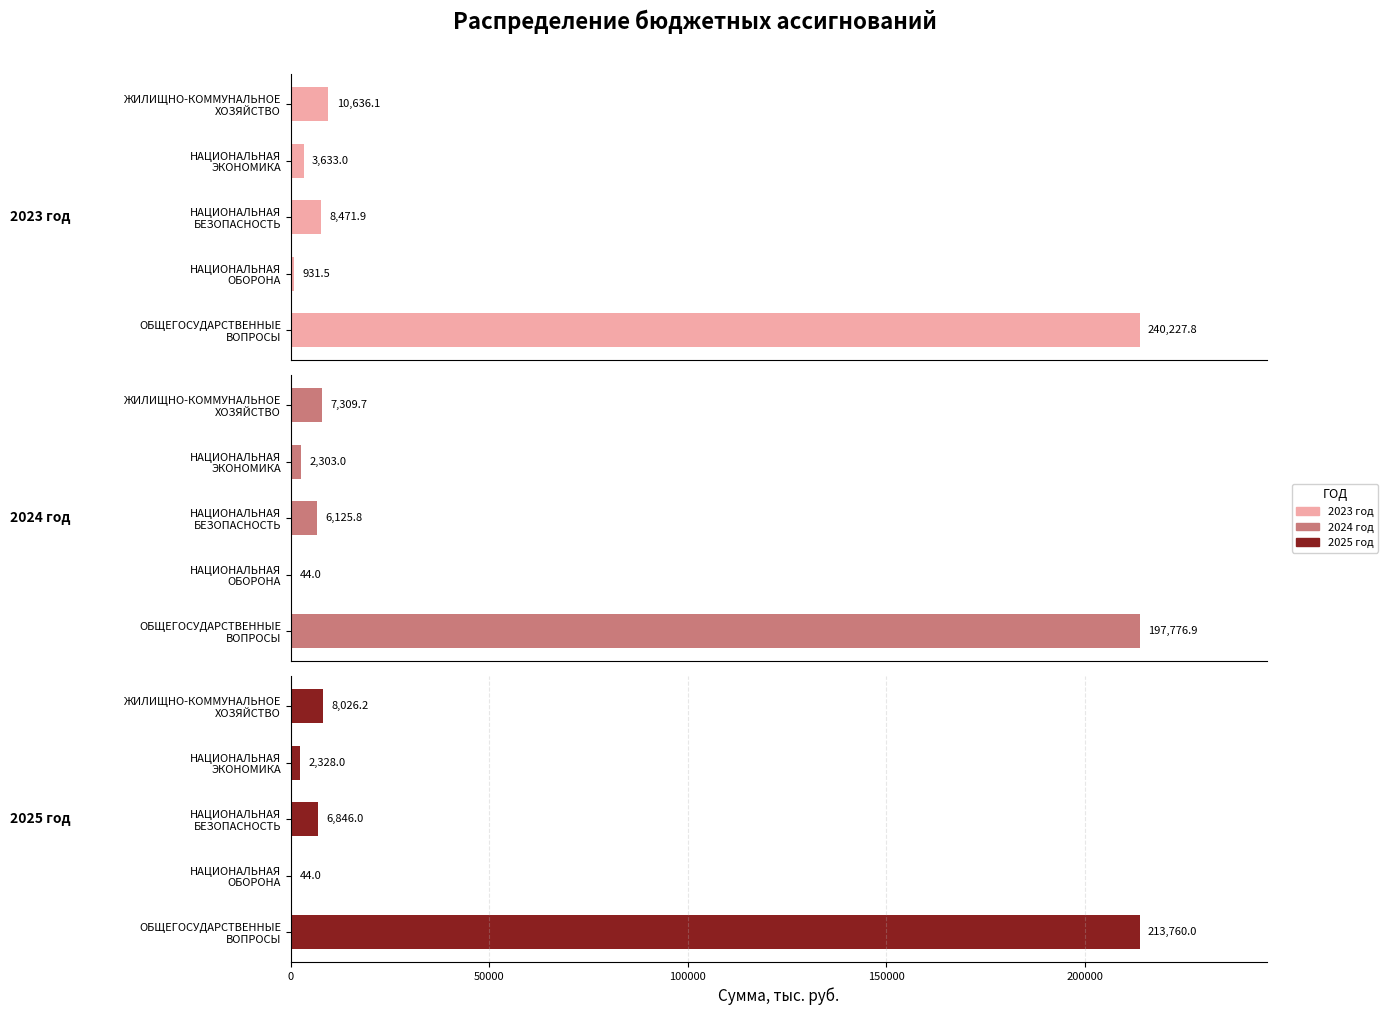

Read the 2025 год value at ОБЩЕГОСУДАРСТВЕННЫЕ ВОПРОСЫ.

213760.0